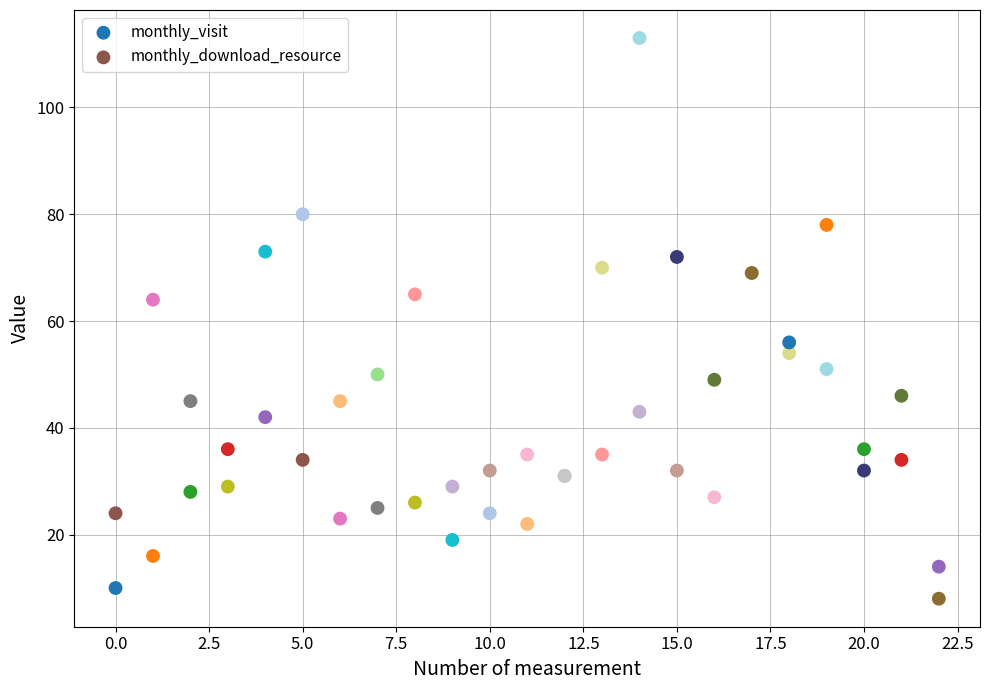

What are all the series names shown in the legend?

monthly_visit, monthly_download_resource